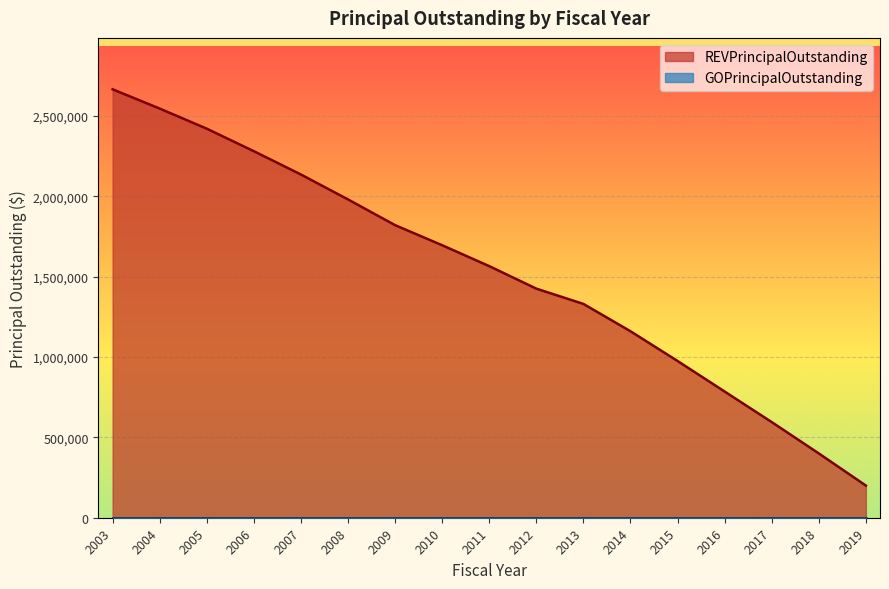

The value at 2008 is 3087717. True or false?

False